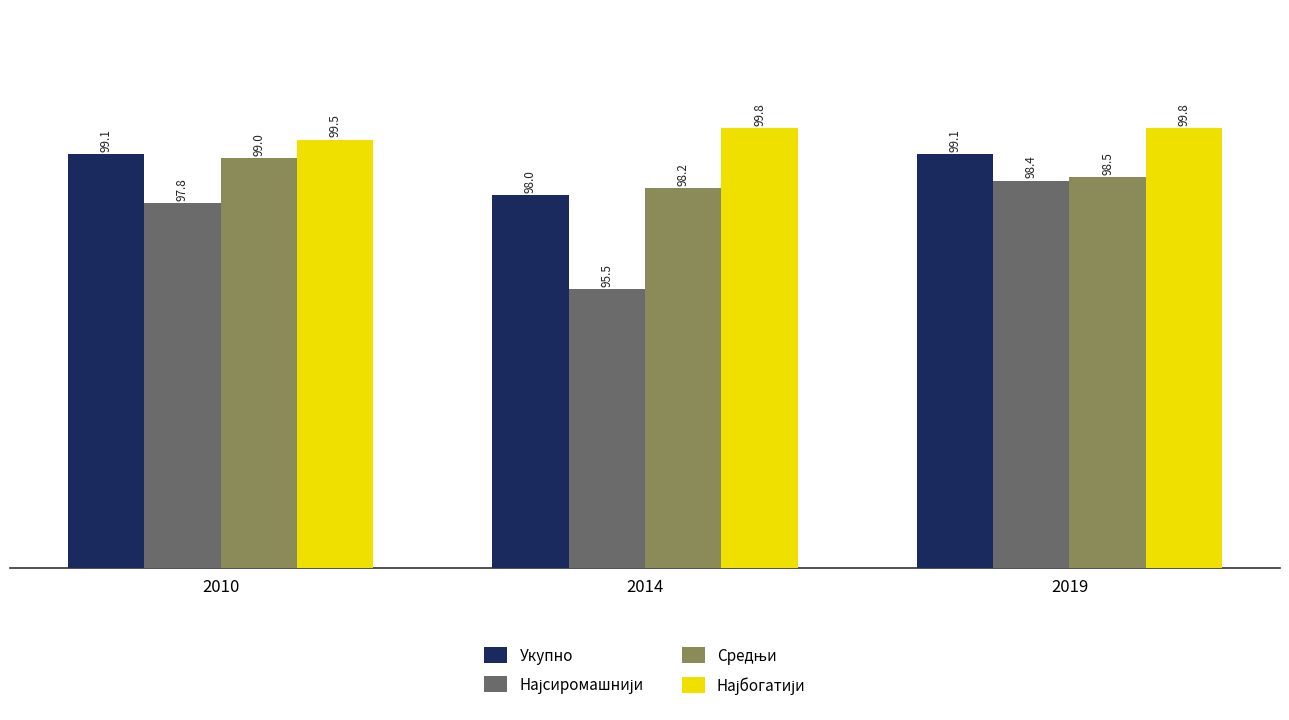

Count the number of data series in this chart.

4